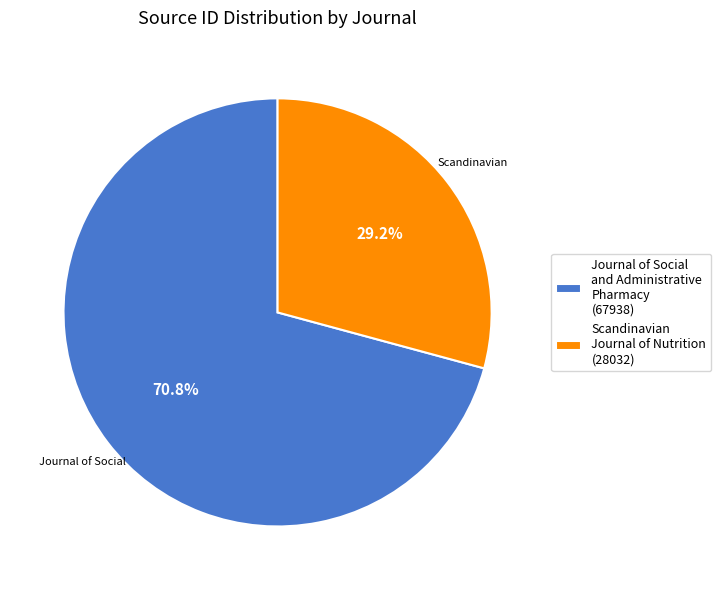

What is the largest slice in the pie chart?

Journal of Social and Administrative Pharmacy